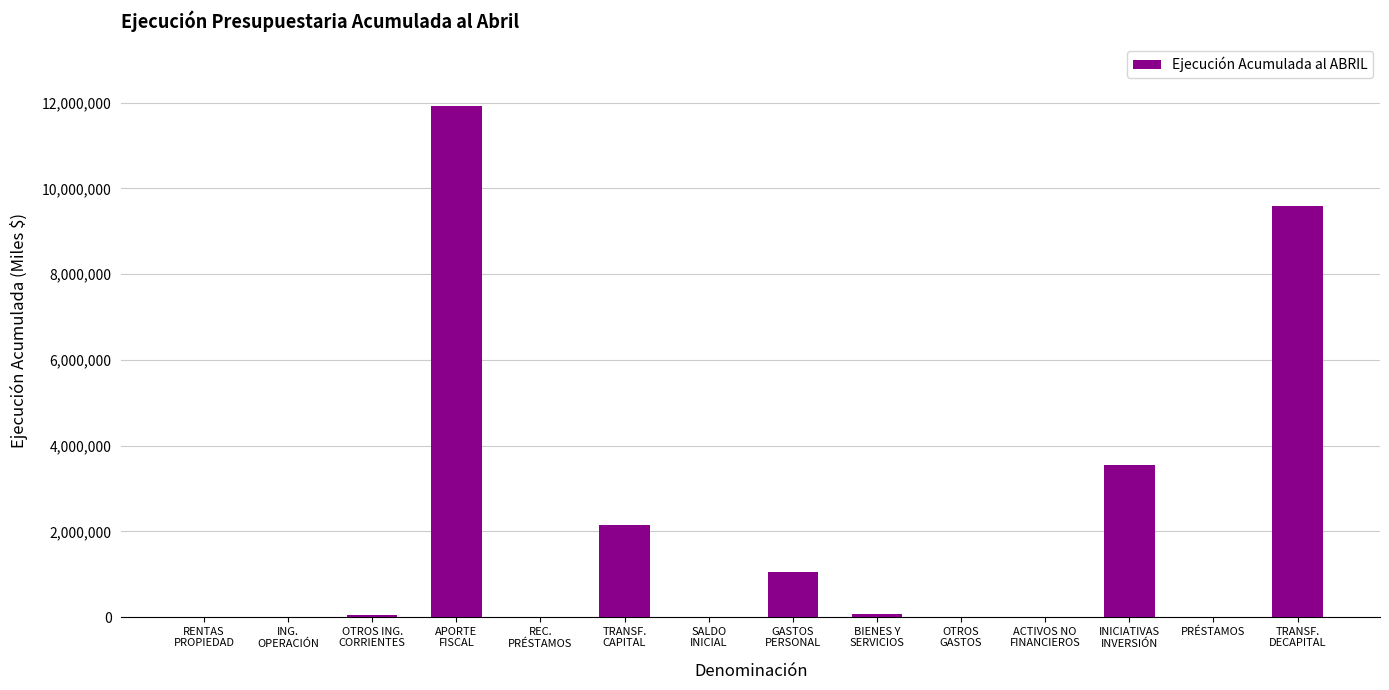

What is the average value?

2025803